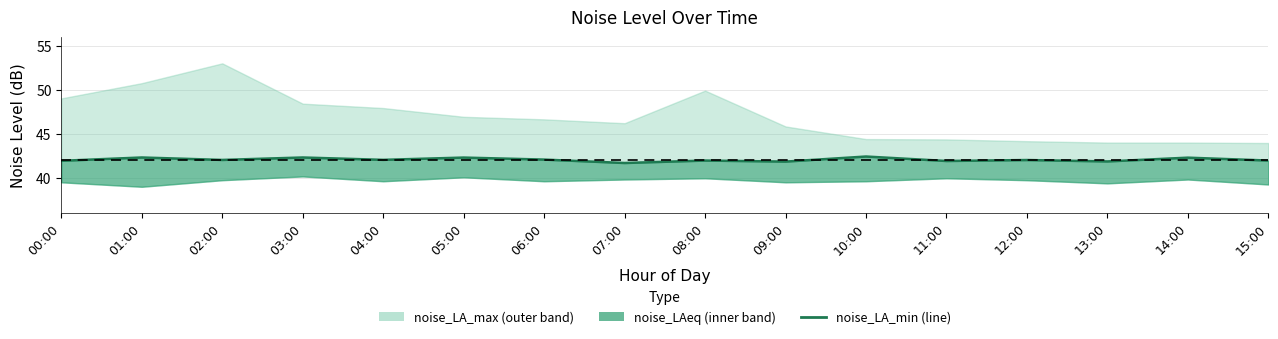

What is the difference between the values at 11:00 and 03:00?

0.4